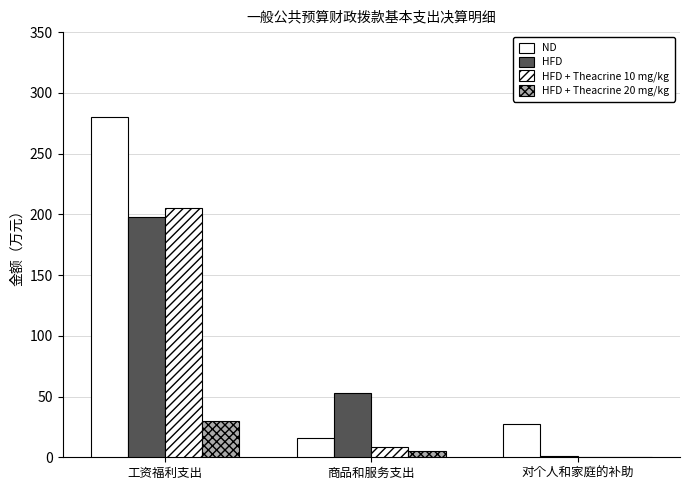

Reading right to left, what are all the values shown in this chart?

ND: 对个人和家庭的补助=27.5	商品和服务支出=16.1	工资福利支出=280.4
HFD: 对个人和家庭的补助=1.3	商品和服务支出=53.3	工资福利支出=197.9
HFD + Theacrine 10 mg/kg: 对个人和家庭的补助=0.0	商品和服务支出=8.5	工资福利支出=205.1
HFD + Theacrine 20 mg/kg: 对个人和家庭的补助=0.0	商品和服务支出=5.5	工资福利支出=30.1